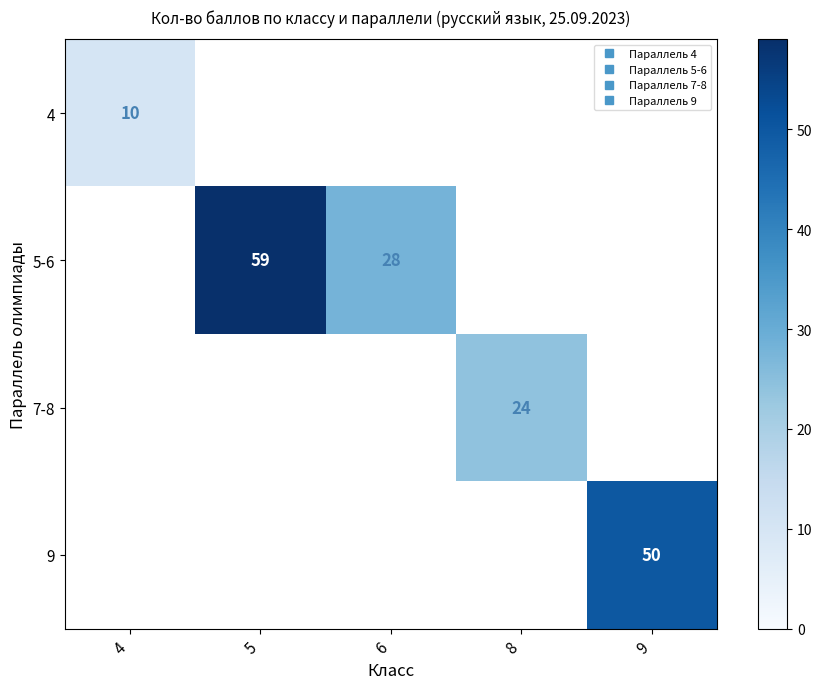

At which category does the chart reach its minimum across all series?

4